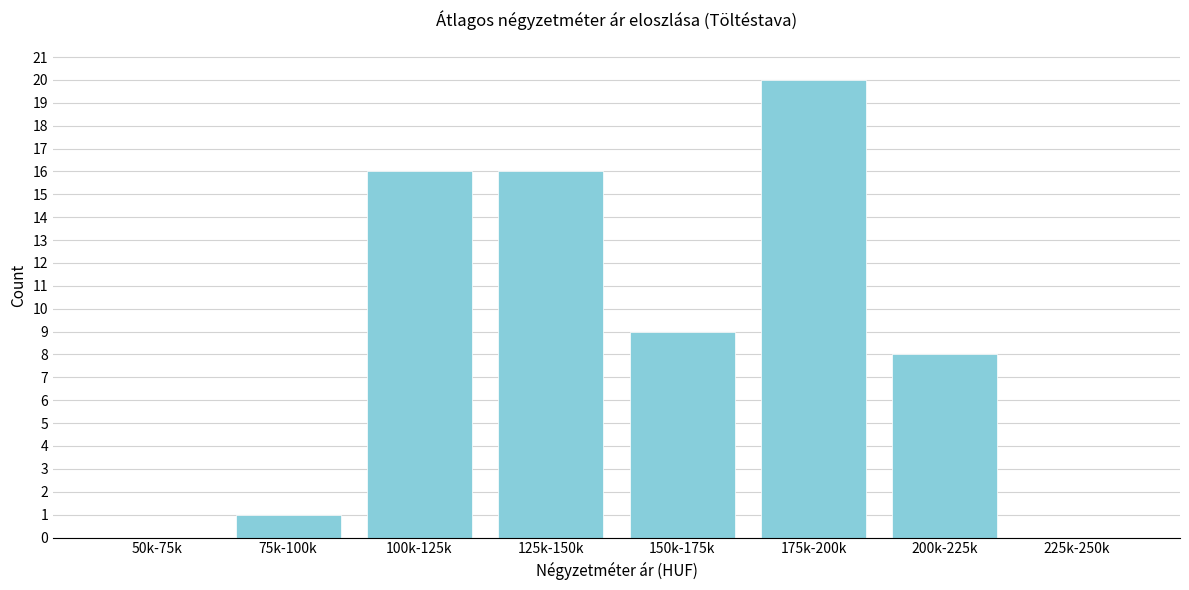

Reading left to right, what are all the values shown in this chart?

50k-75k=0	75k-100k=1	100k-125k=16	125k-150k=16	150k-175k=9	175k-200k=20	200k-225k=8	225k-250k=0